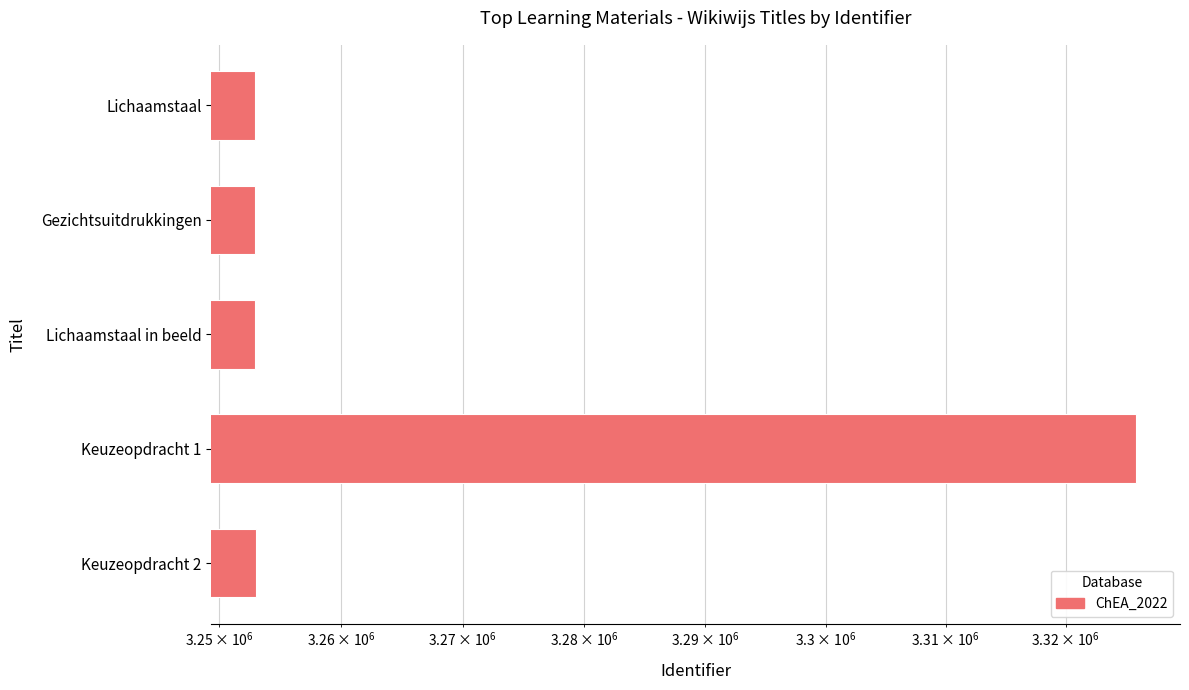

Reading left to right, what are all the values shown in this chart?

3252970	3252974	3252971	3325890	3252982